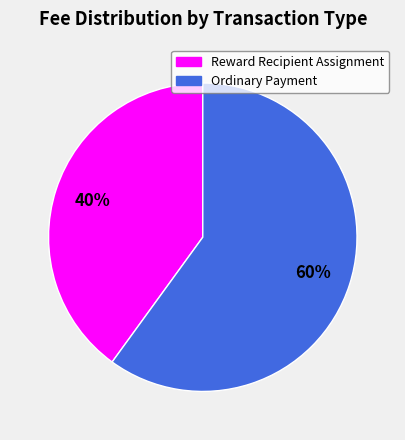

To the nearest percent, what percentage of the pie is Reward Recipient Assignment?

40%